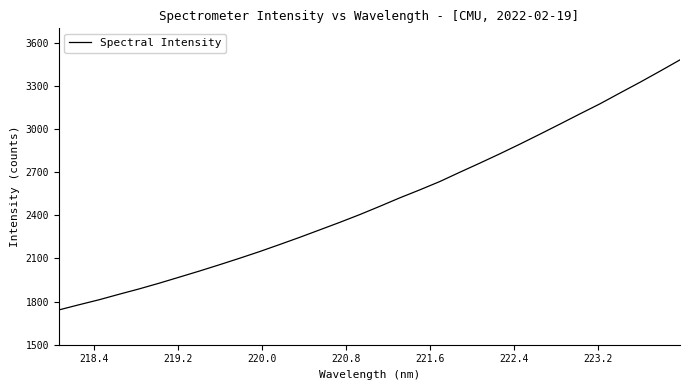

What is the difference between the maximum and minimum values?

1739.0